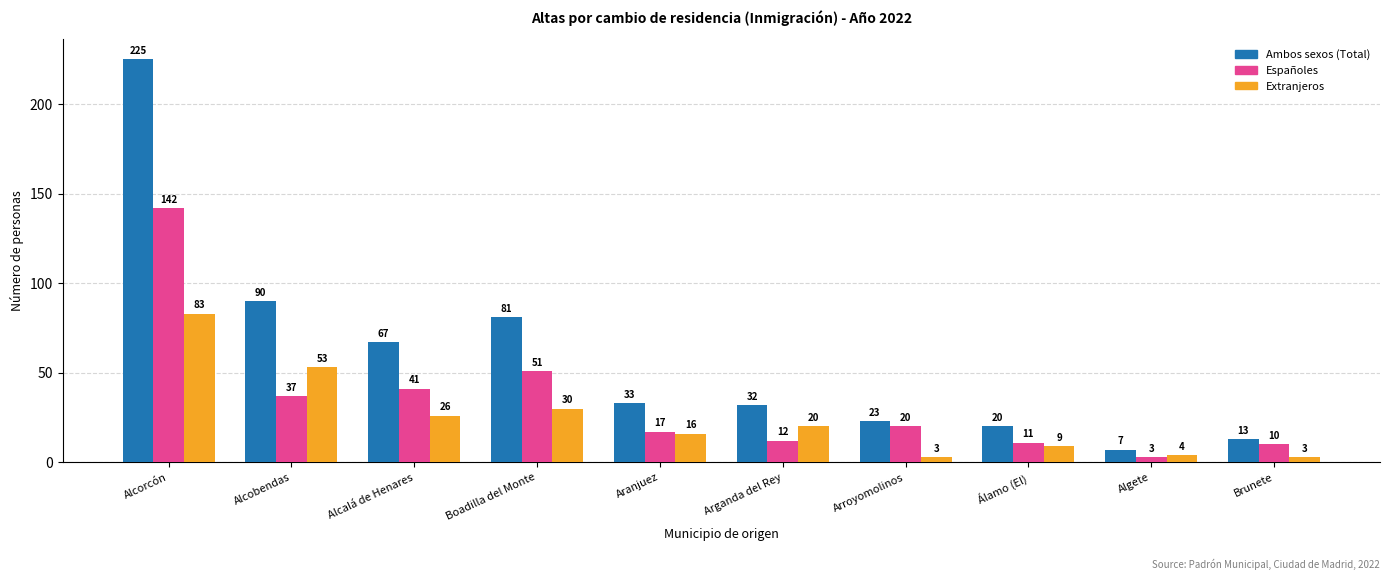

What is the average value of the Españoles series?

34